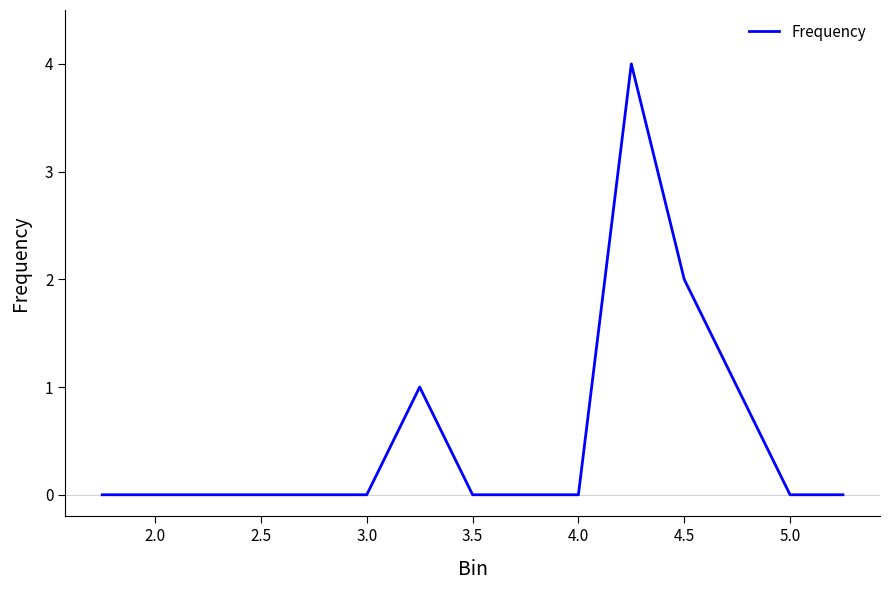

What is the difference between the maximum and minimum values?

4